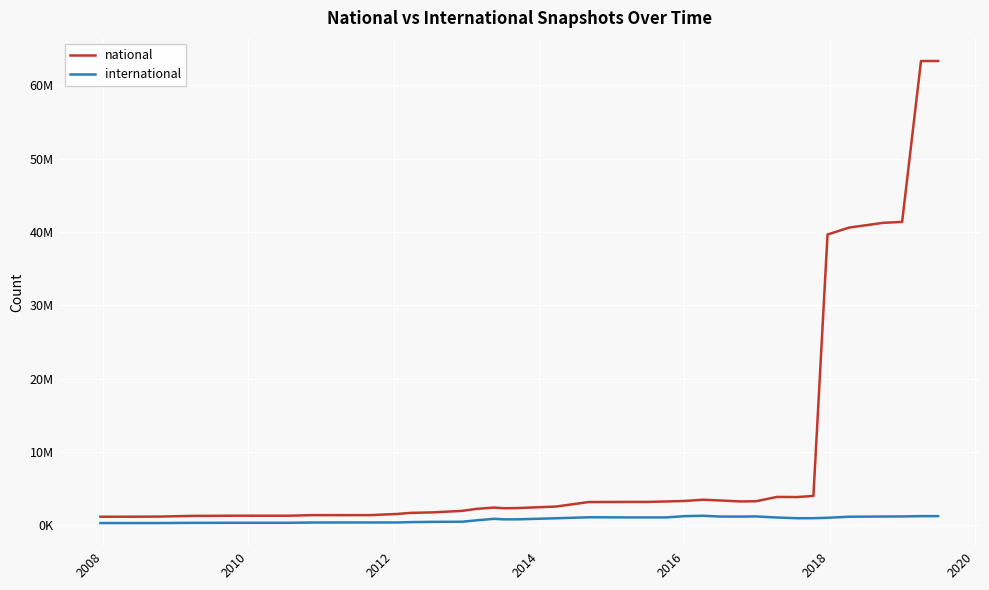

True or false: national and international intersect in this chart.

False